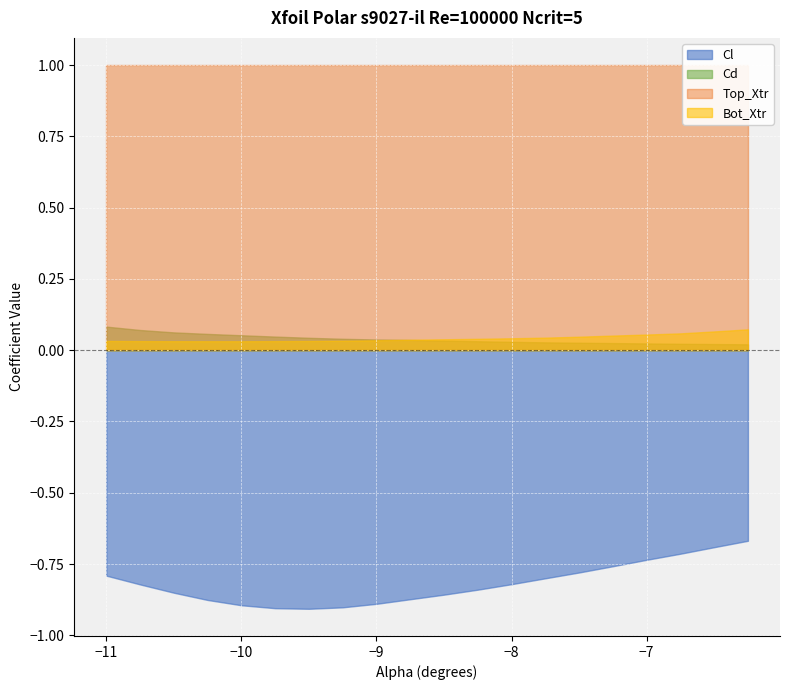

Between 6.0 and 7.0, which series saw the biggest shift?

Cl